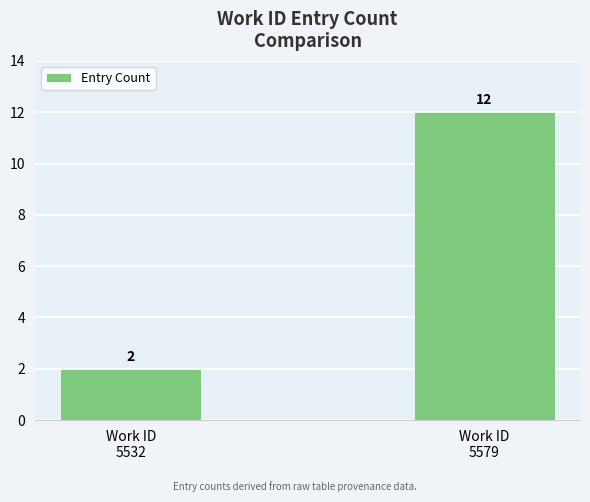

At which category does the chart reach its minimum across all series?

Work ID
5532